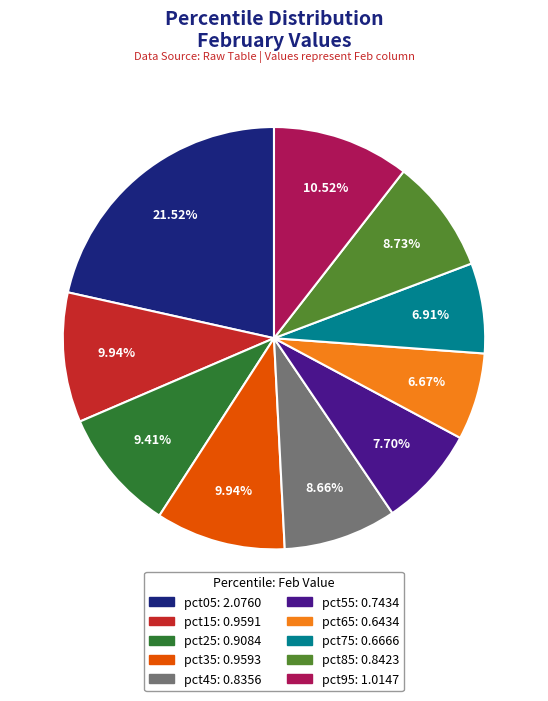

To the nearest percent, what percentage of the pie is pct35?

10%